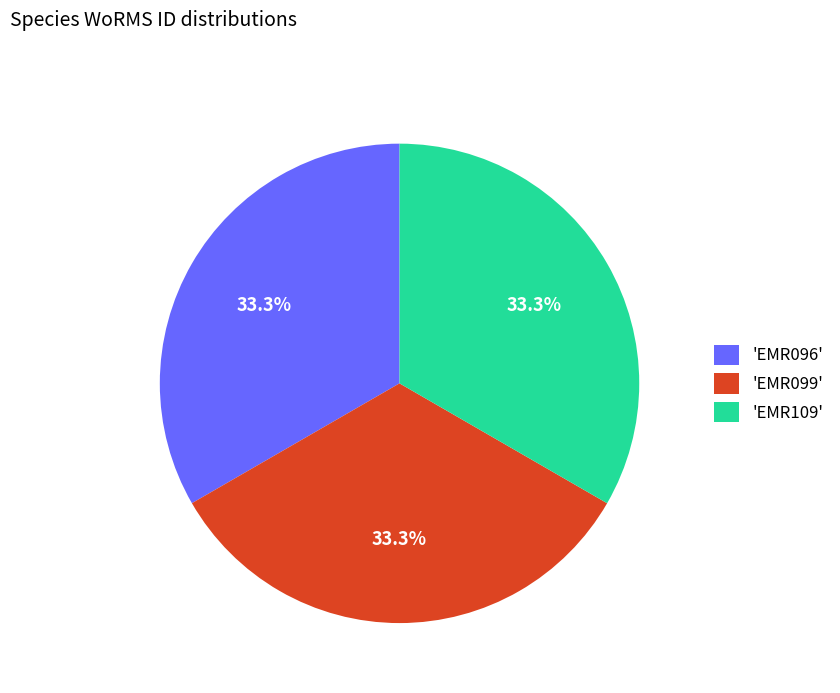

What portion of the pie excludes 'EMR096'?

66.7%